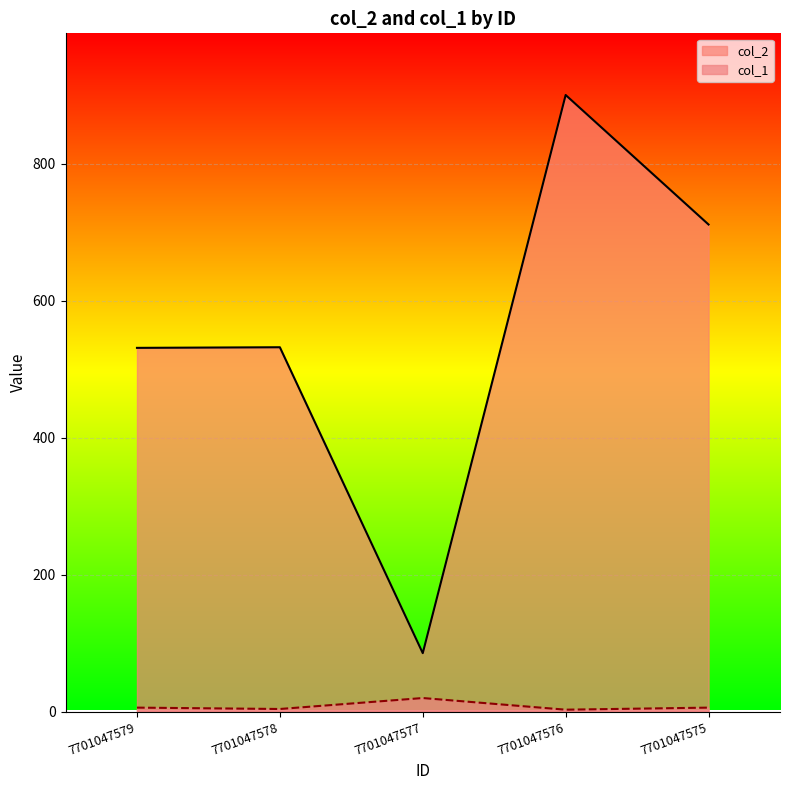

What is the difference between the second highest and second lowest values in the col_2 series?

180.0